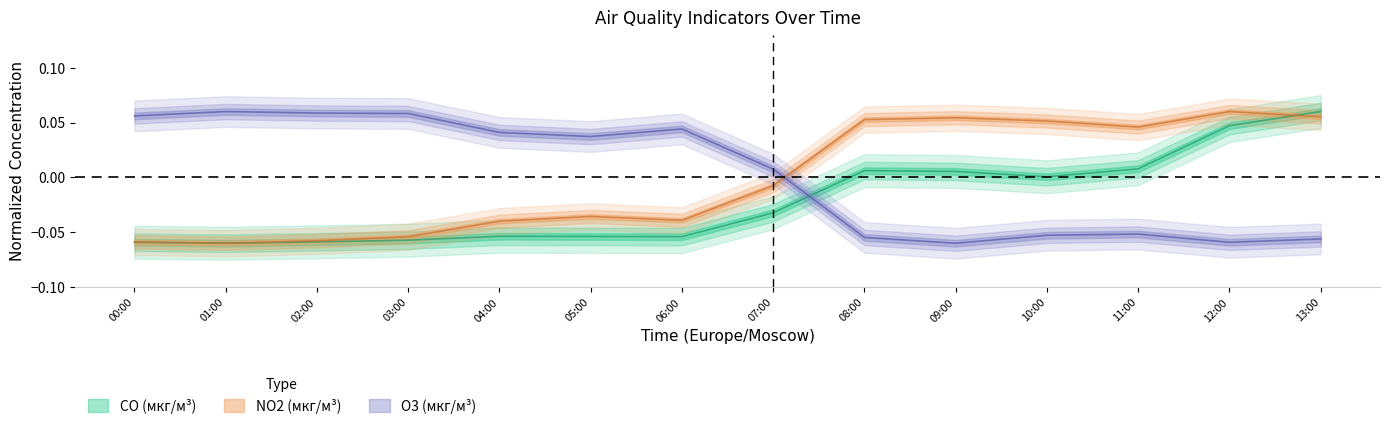

Where is the first local maximum for CO (мкг/м³)?

04:00